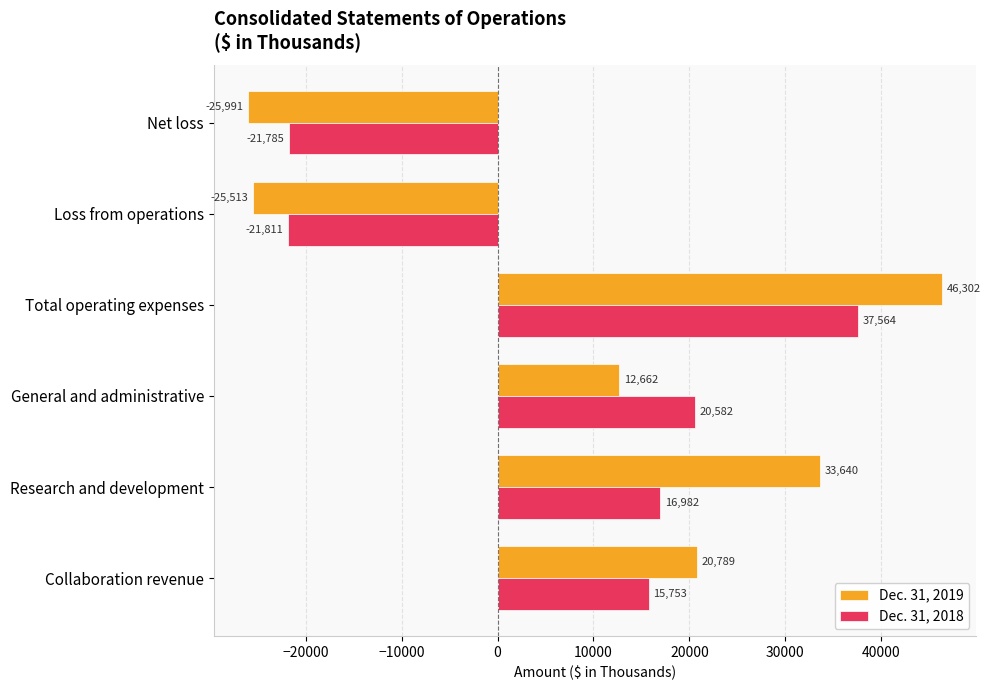

Between Loss from operations and Net loss, which series saw the biggest shift?

Dec. 31, 2019